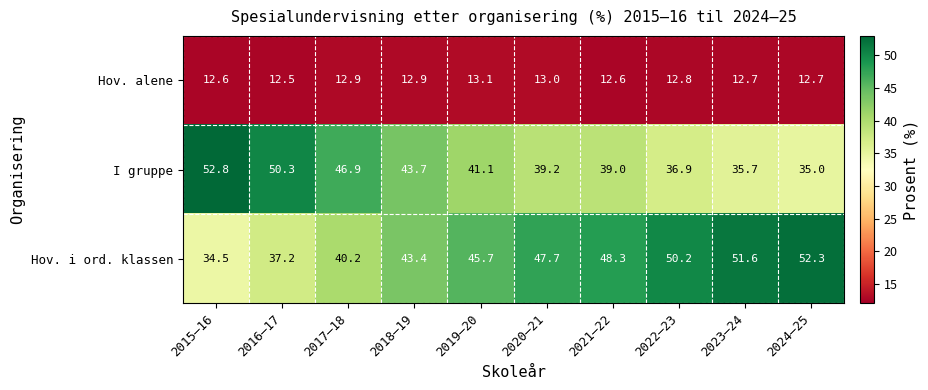

Which series has the largest total across all categories?

Hov. i ord. klassen